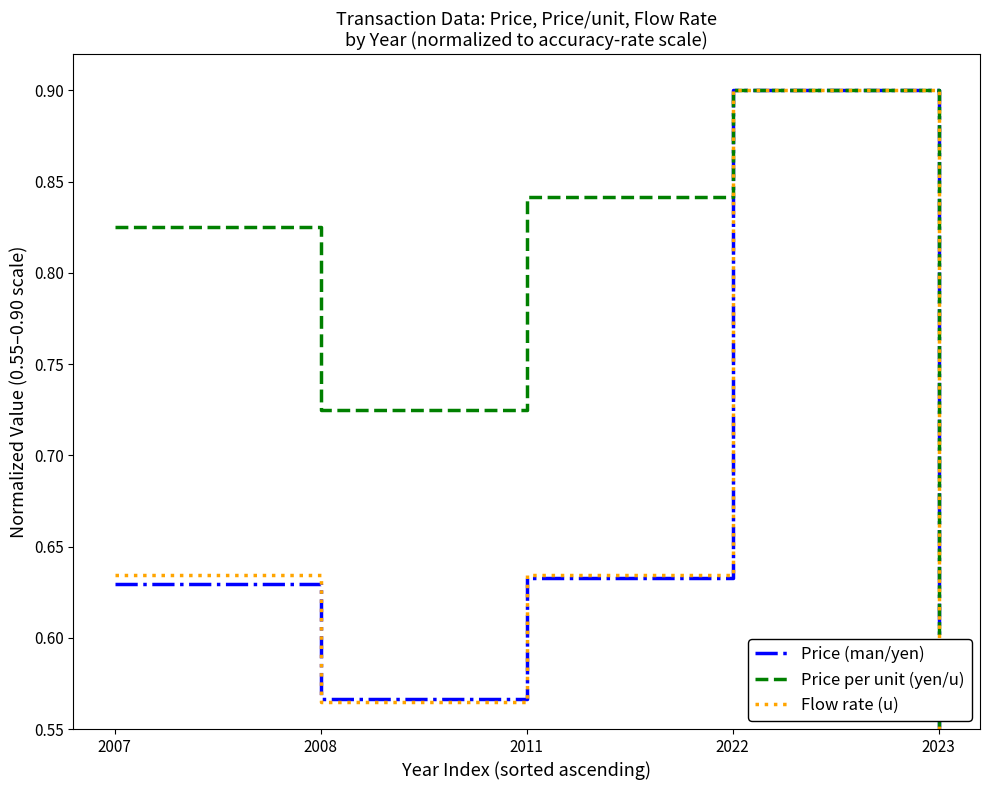

Which series changed the most between 2011 and 2023?

Price per unit (yen/u)